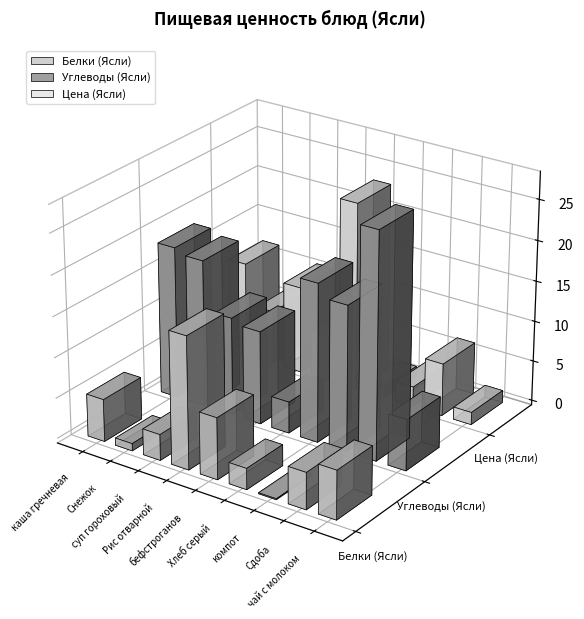

Reading left to right, what are all the values shown in this chart?

Белки (Ясли): 5.2	0.9	3.2	16.3	7.6	2.6	0.1	4.5	6.0
Углеводы (Ясли): 18.8	18.1	12.1	11.5	3.9	19.5	17.9	27.8	6.3
Цена (Ясли): 11.8	6.7	10.8	5.7	23.3	1.3	2.5	6.5	1.5